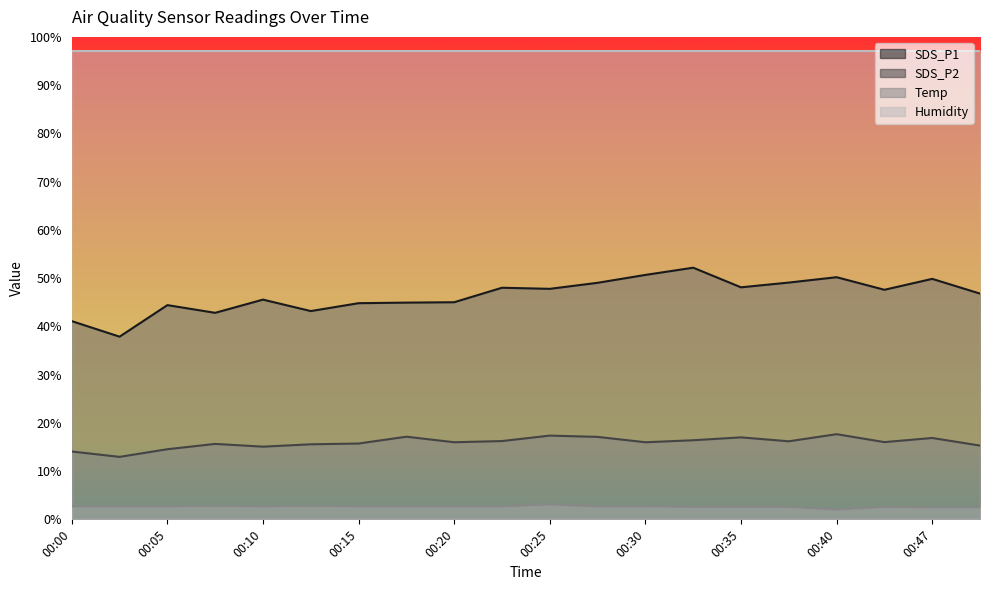

Which series has the largest total across all categories?

Humidity